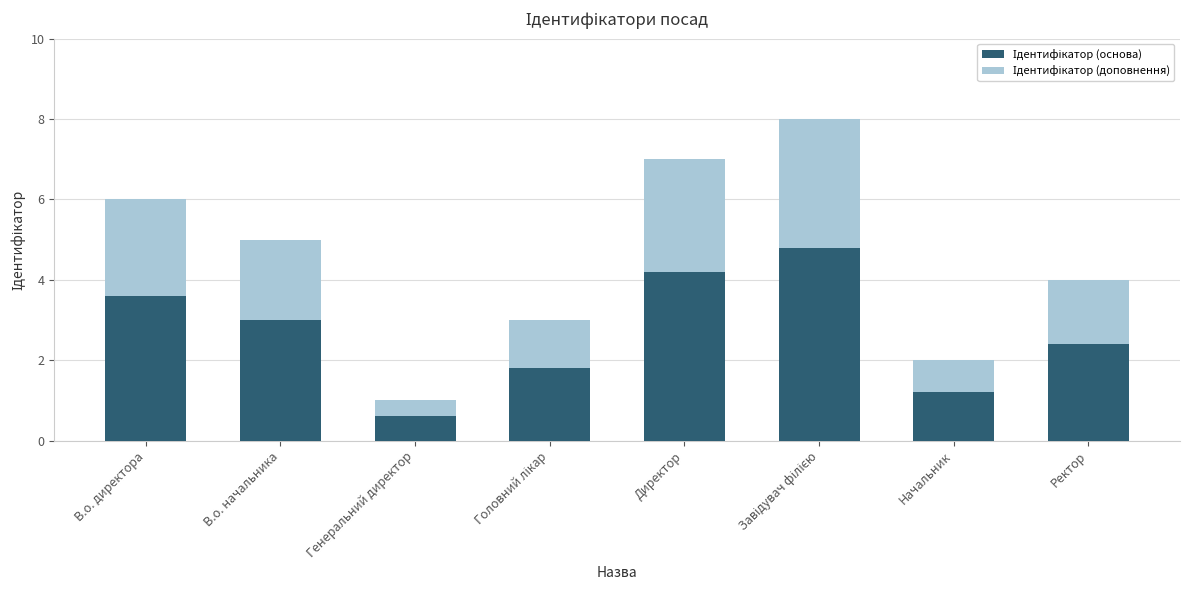

What is the total value across all series at Генеральний директор?

1.0